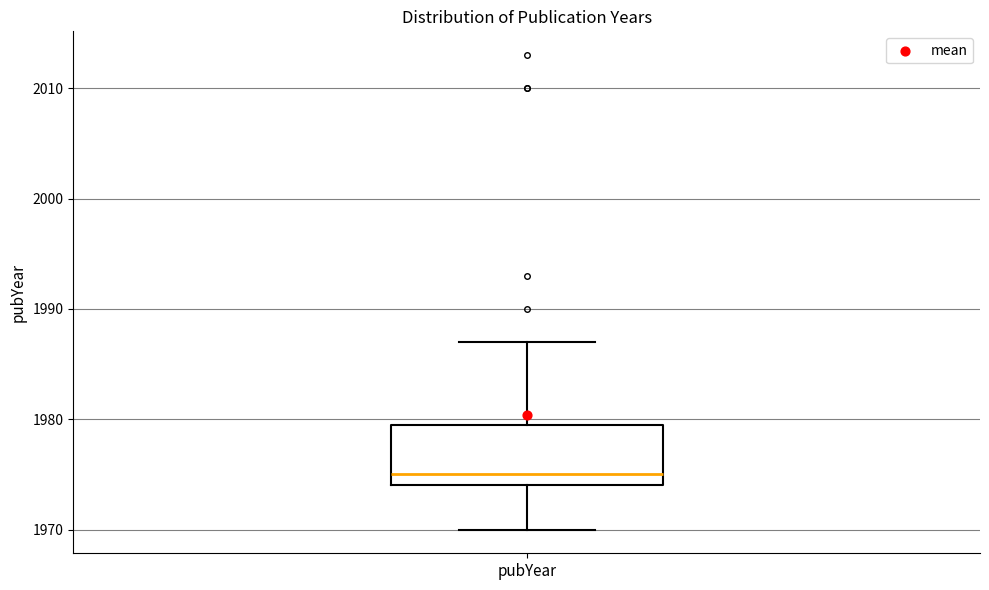

Transcribe this box plot: give where the median line is, the range the box spans, and where the two whiskers end, as read against the y-axis. The values are not printed on the chart, so give them approximately, as read against the axis.

median 1975, box 1974 to 1980, whiskers 1970 to 1987